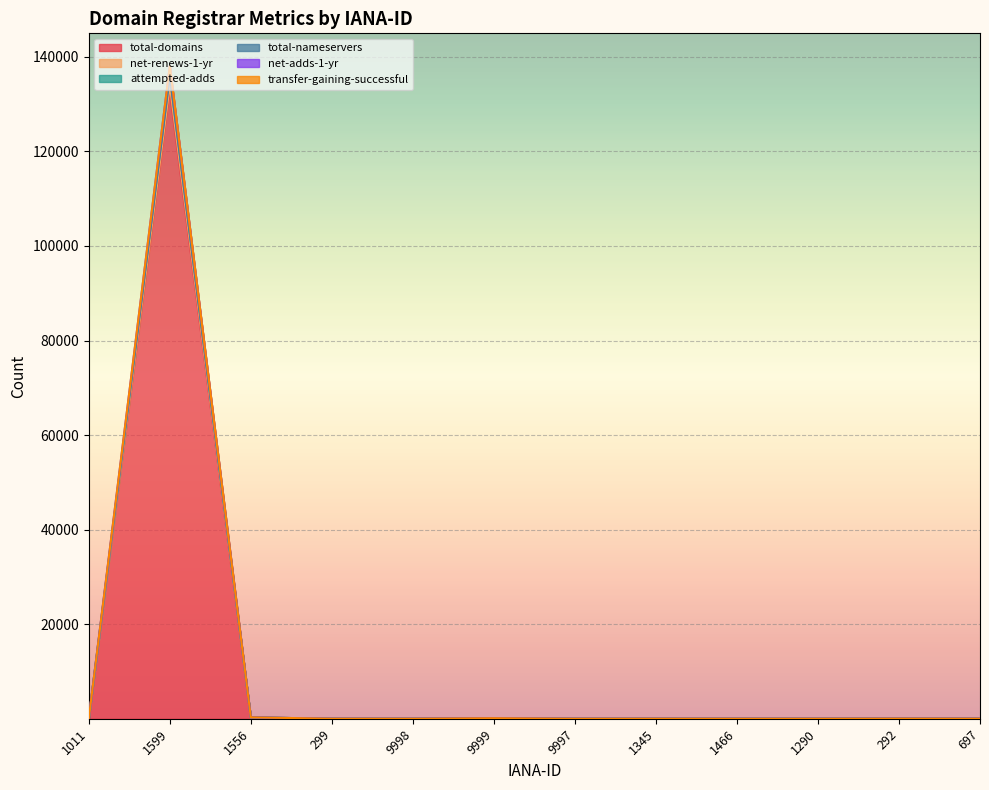

How many interior local peaks does the total-domains series have?

4